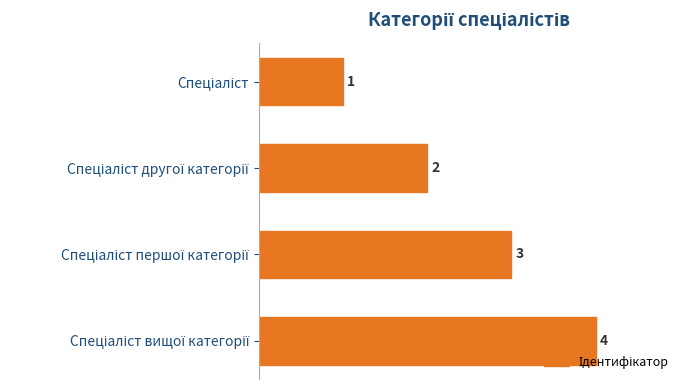

What is the sum of all values?

10